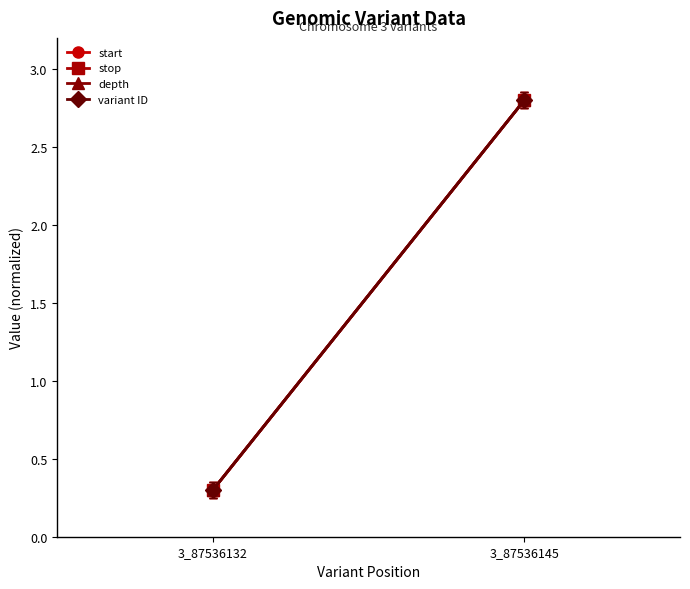

What is the sum of the depth values at 3_87536132 and 3_87536145?

3.1